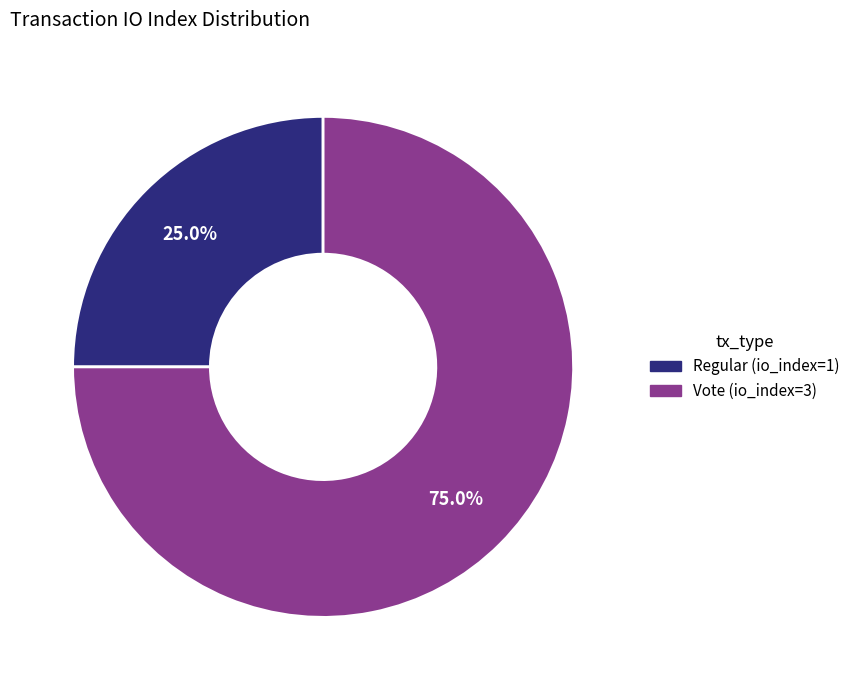

Does Regular (io_index=1) account for over 50% of the chart?

No